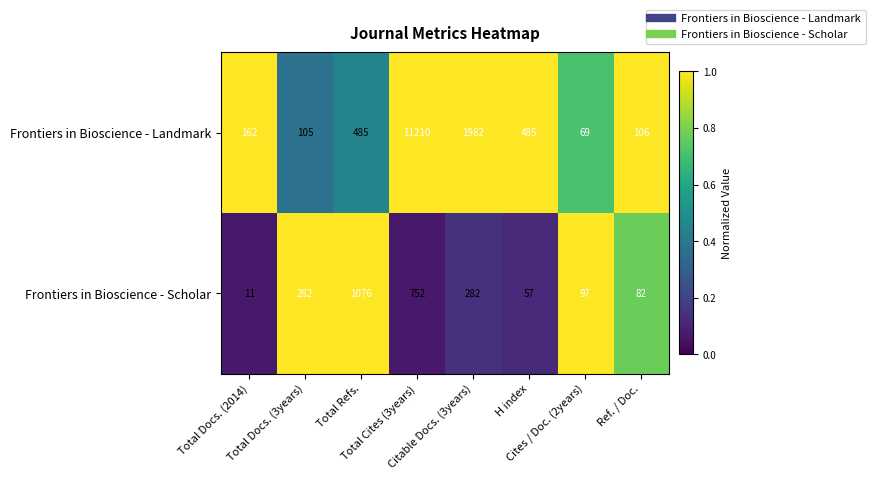

Which series has the widest spread of values?

Frontiers in Bioscience - Landmark